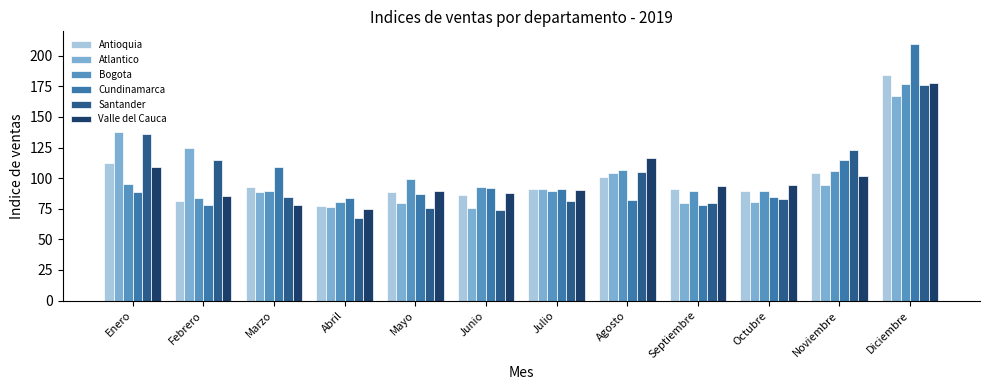

At which category is the sum across all series the highest?

Diciembre